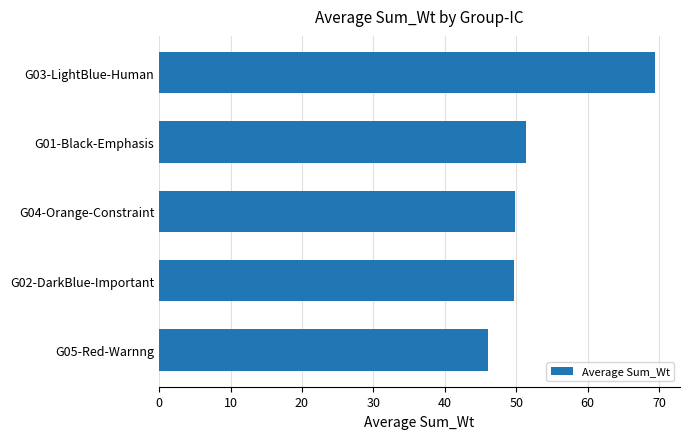

What is the change in value from G05-Red-Warnng to G03-LightBlue-Human?

+23.5